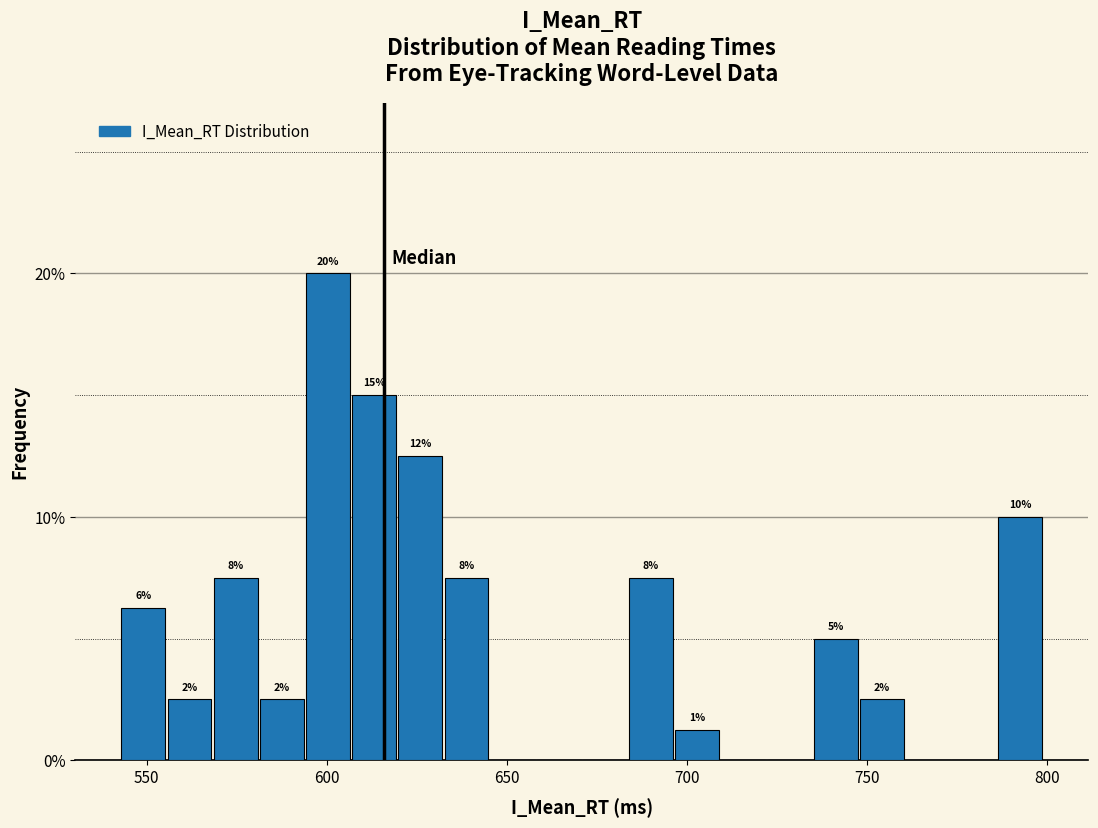

Around what value on the x-axis is the tallest bar? Give the approximate position of its centre, as read against the axis.

600